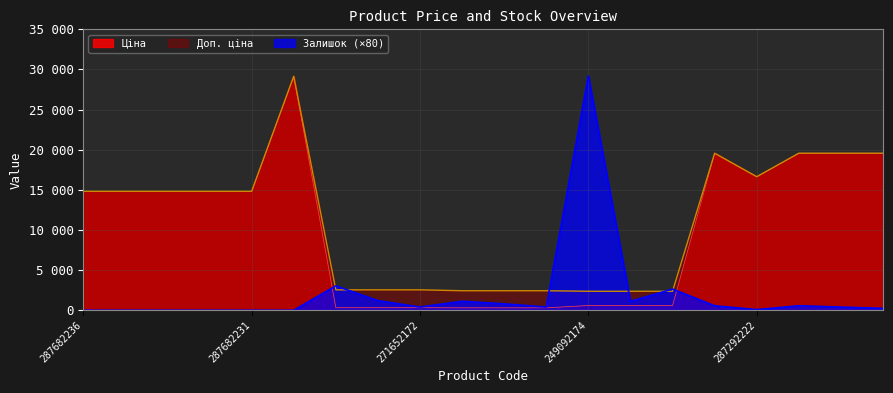

How many values in the Ціна series are below 14817?

9